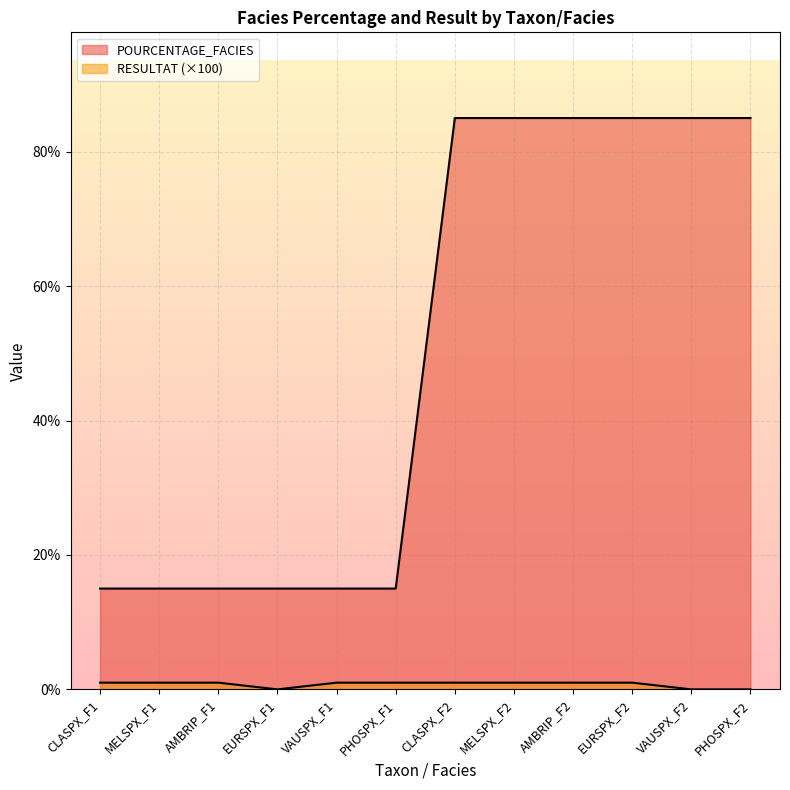

What is the highest value of the RESULTAT series?

1